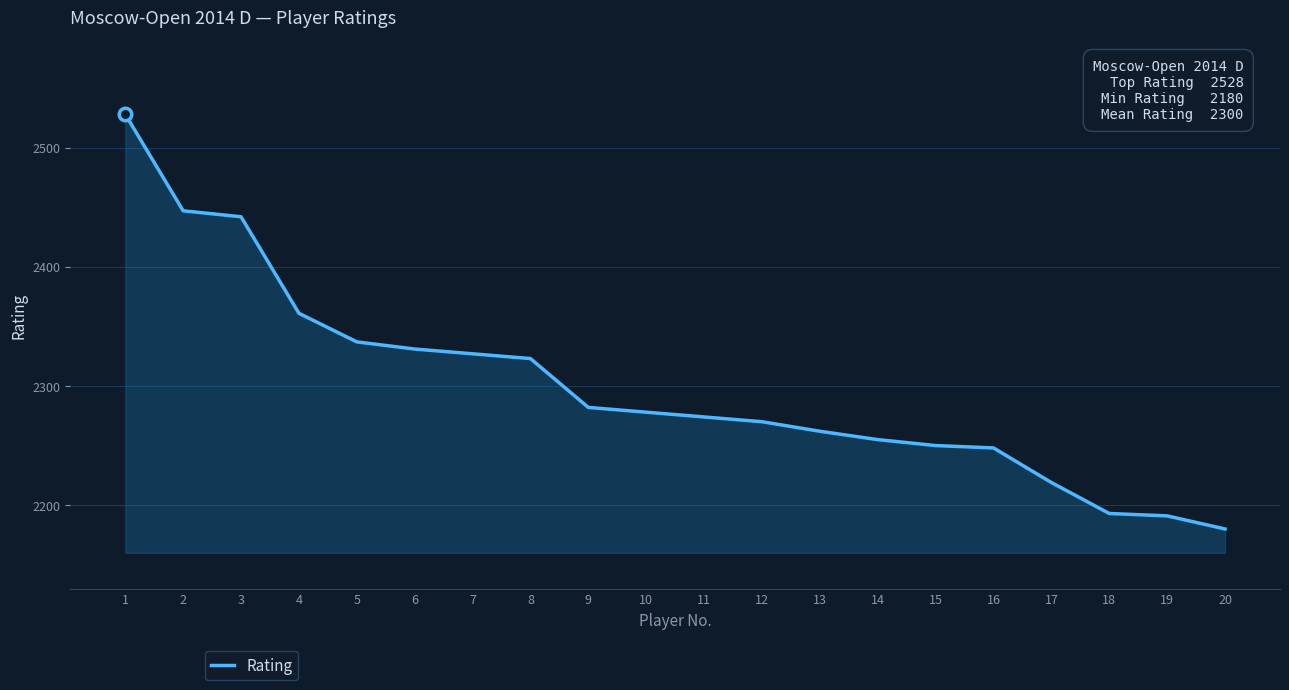

Reading left to right, what are all the values shown in this chart?

2528	2447	2442	2361	2337	2331	2327	2323	2282	2278	2274	2270	2262	2255	2250	2248	2219	2193	2191	2180